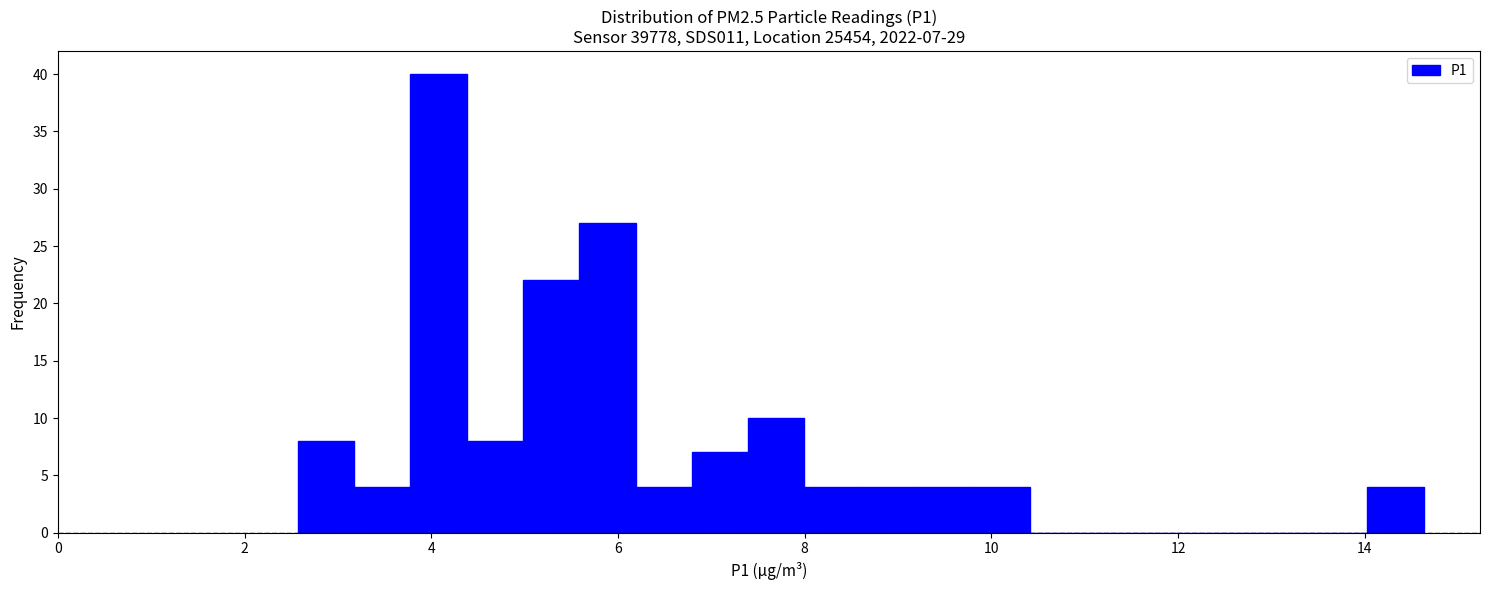

Read against the x-axis, roughly where is the centre of the tallest bar?

4.0